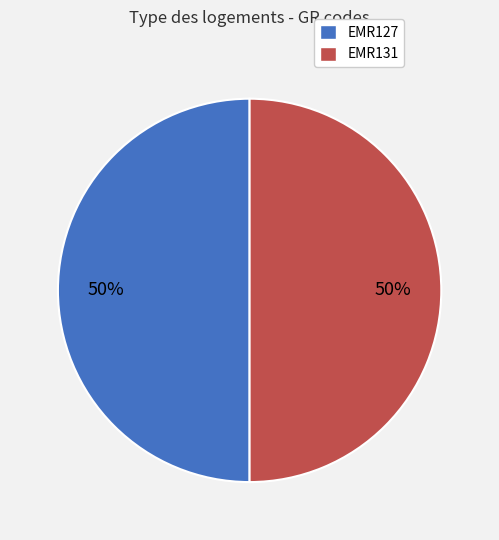

What percentage is the EMR127 slice, to the nearest percent?

50%